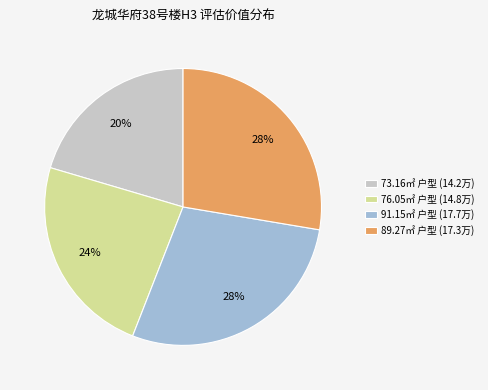

Does 73.16㎡ 户型 (14.2万) represent more than half of the total?

No